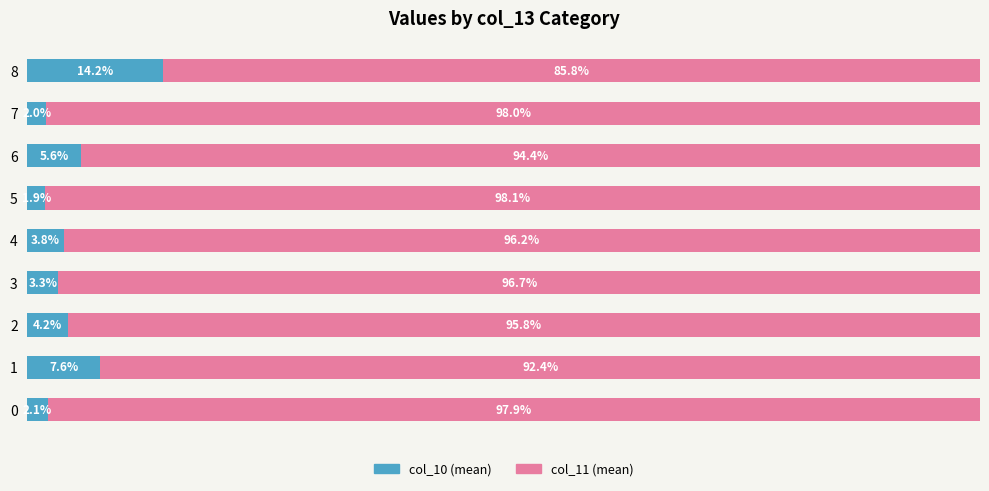

List the labels in order of col_10 (mean) value, largest first.

8, 1, 6, 2, 4, 3, 0, 7, 5